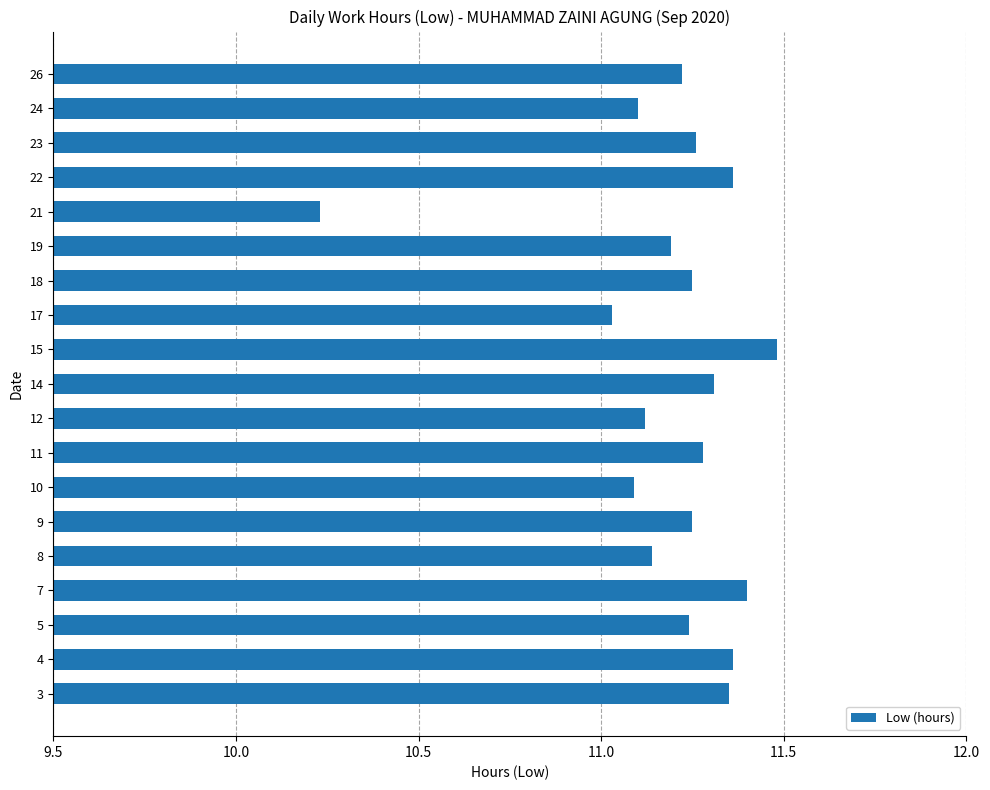

How many categories are shown in the chart?

19